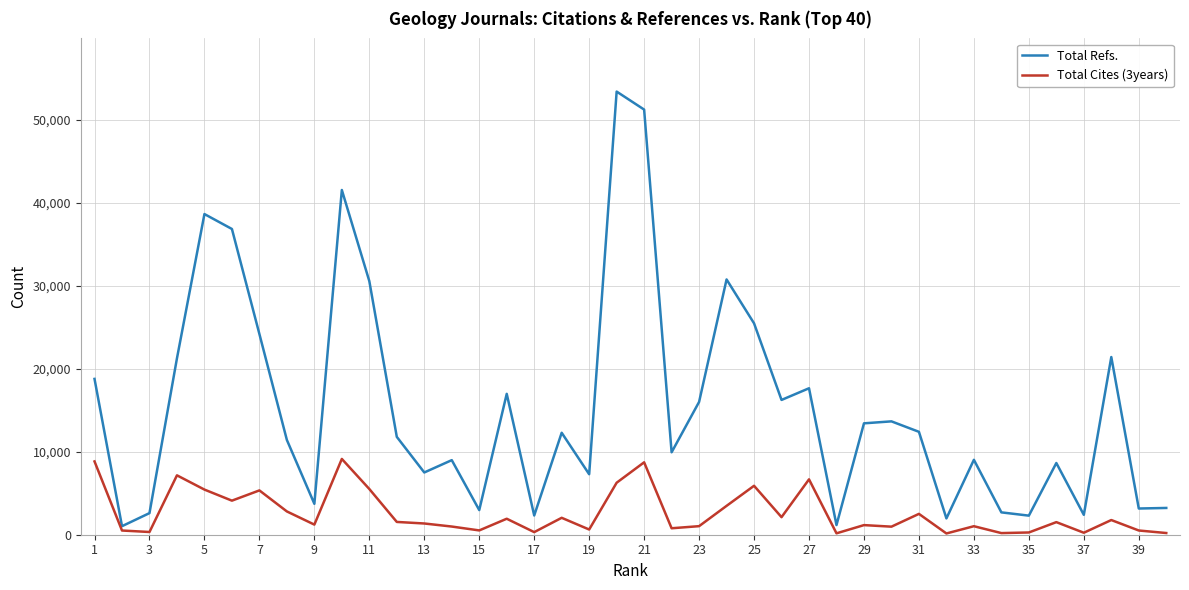

Rank the series by their average value, from highest to lowest.

Total Refs., Total Cites (3years)